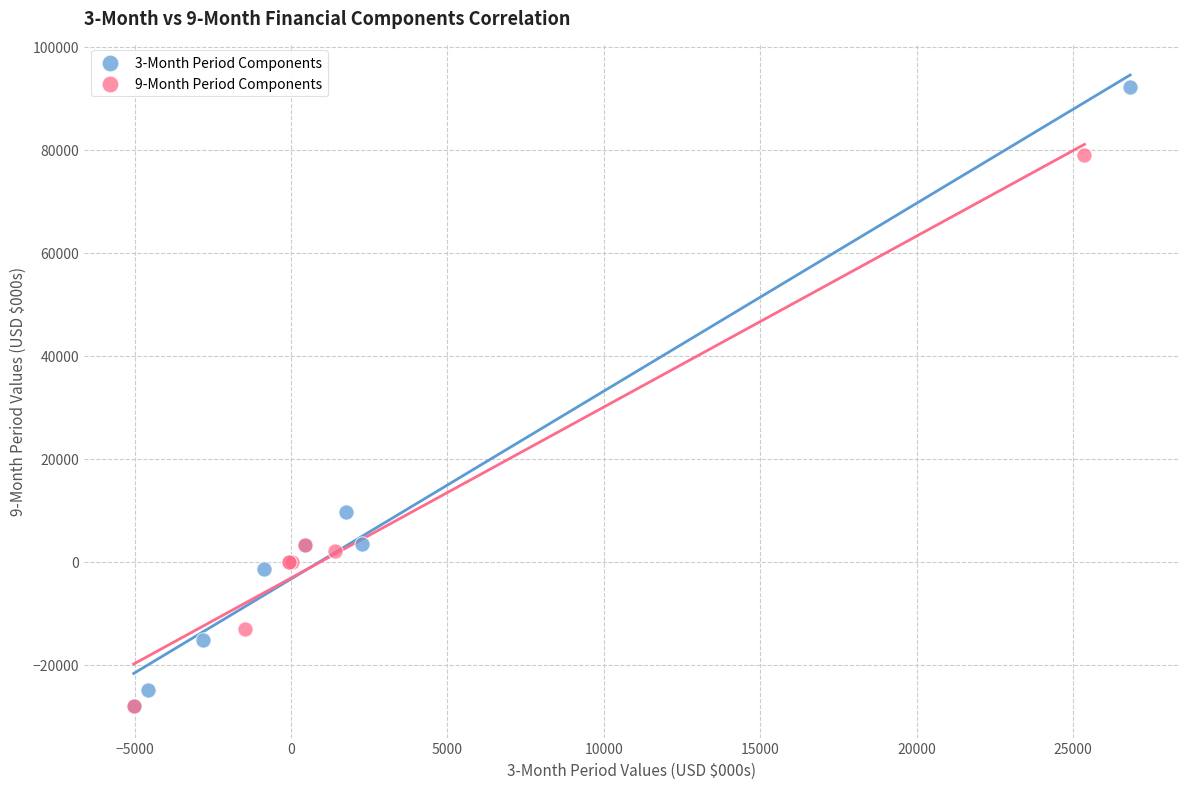

Which series reaches the maximum Y coordinate?

3-Month Period Components